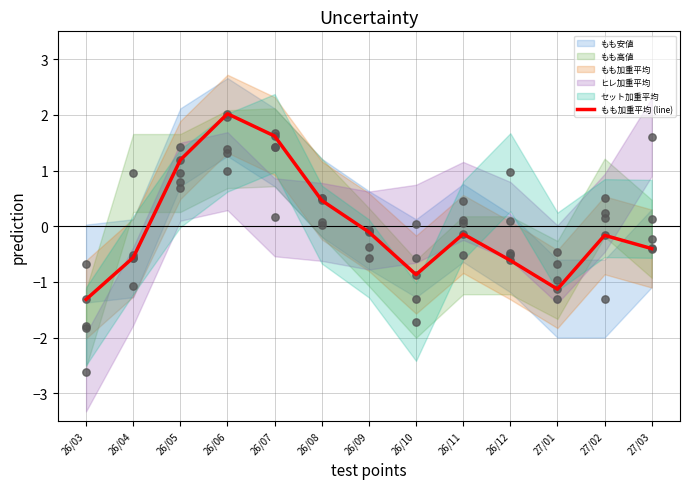

Between 27/02 and 26/12, which is larger?

27/02